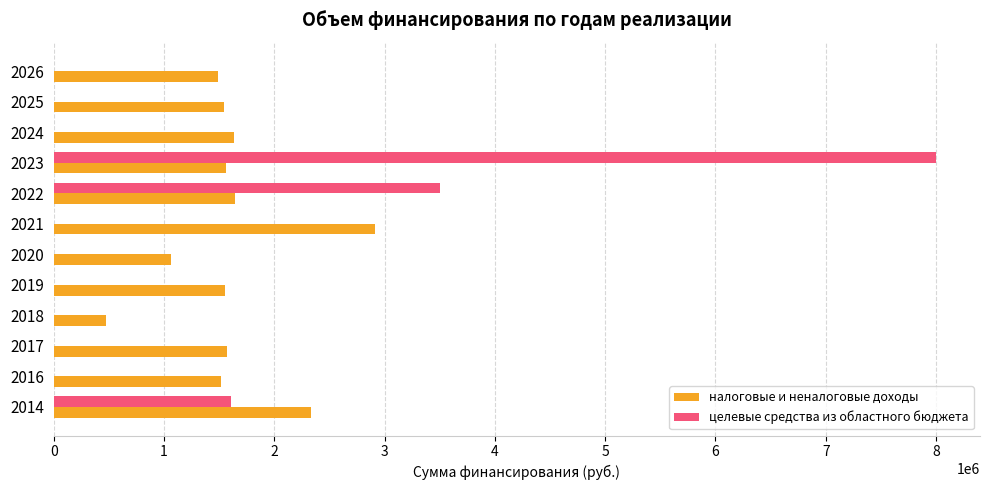

At which category is the sum across all series the highest?

2023